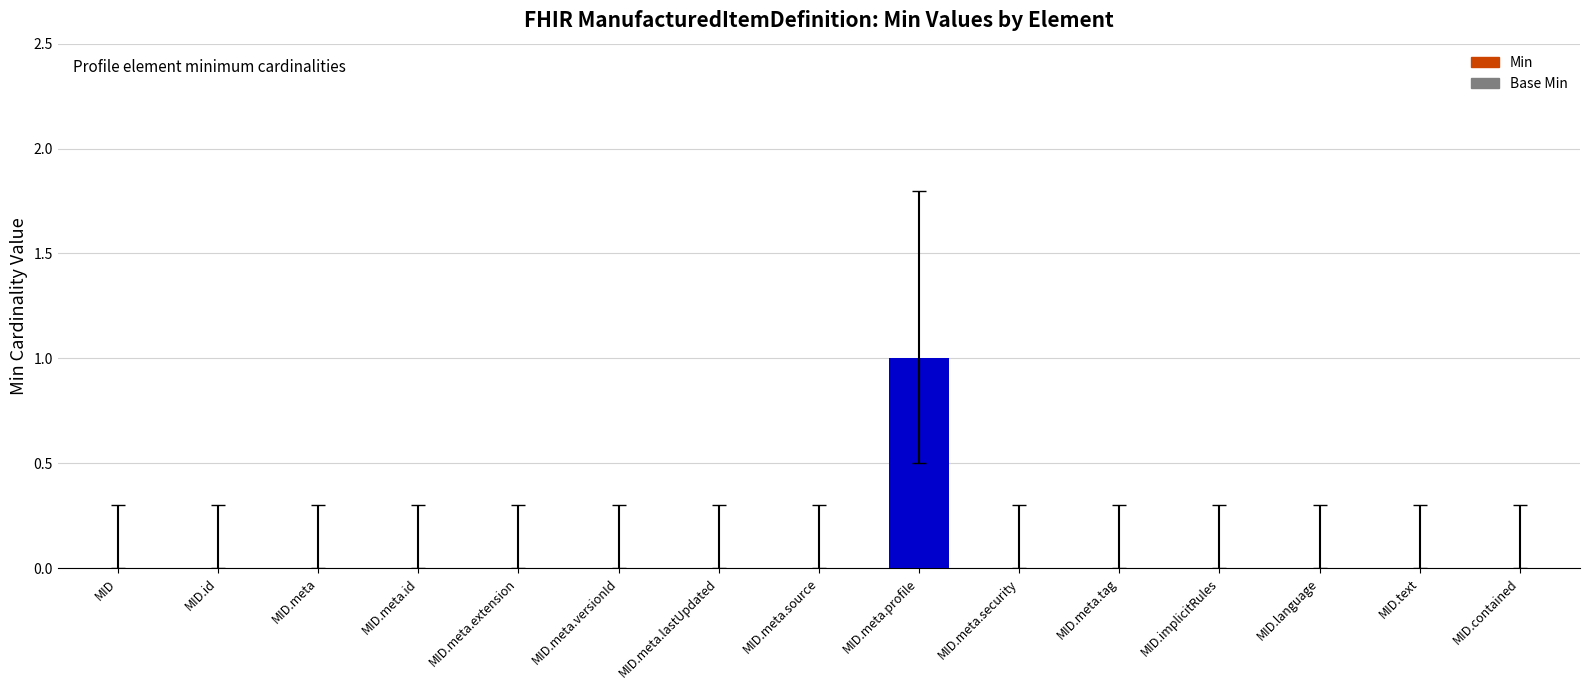

The chart shows a value of 0 at MID.meta.lastUpdated. True or false?

True